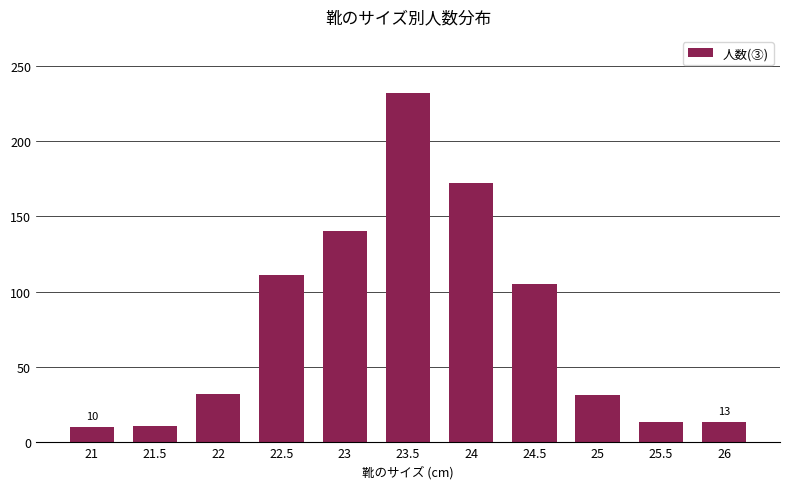

What is the value of the 5th bar from the left?

140